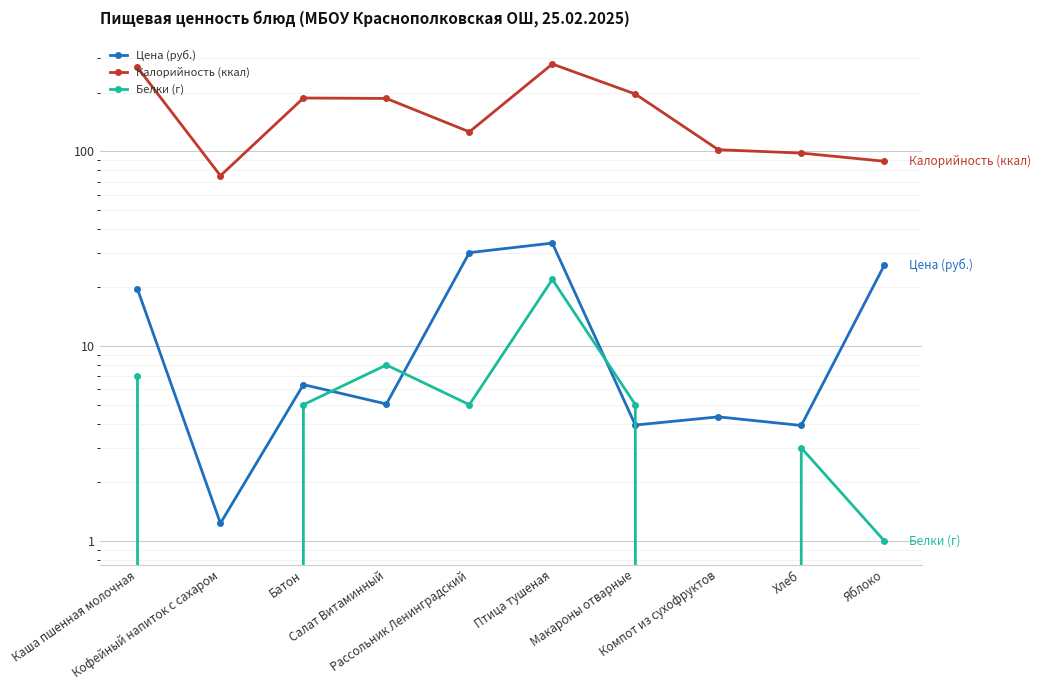

How many times do Белки (г) and Цена (руб.) cross each other?

4